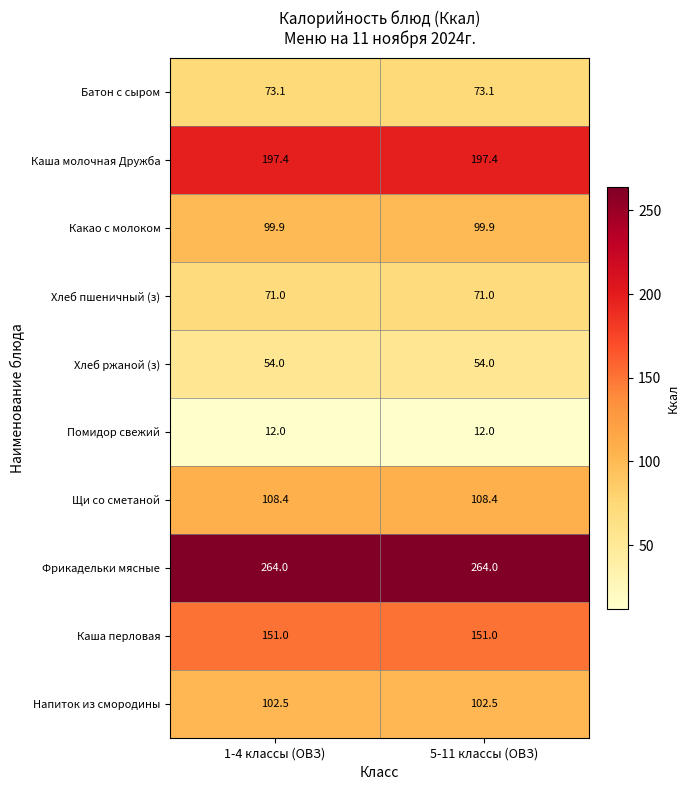

What is the approximate value of Каша молочная Дружба at 5-11 классы (ОВЗ)?

197.4